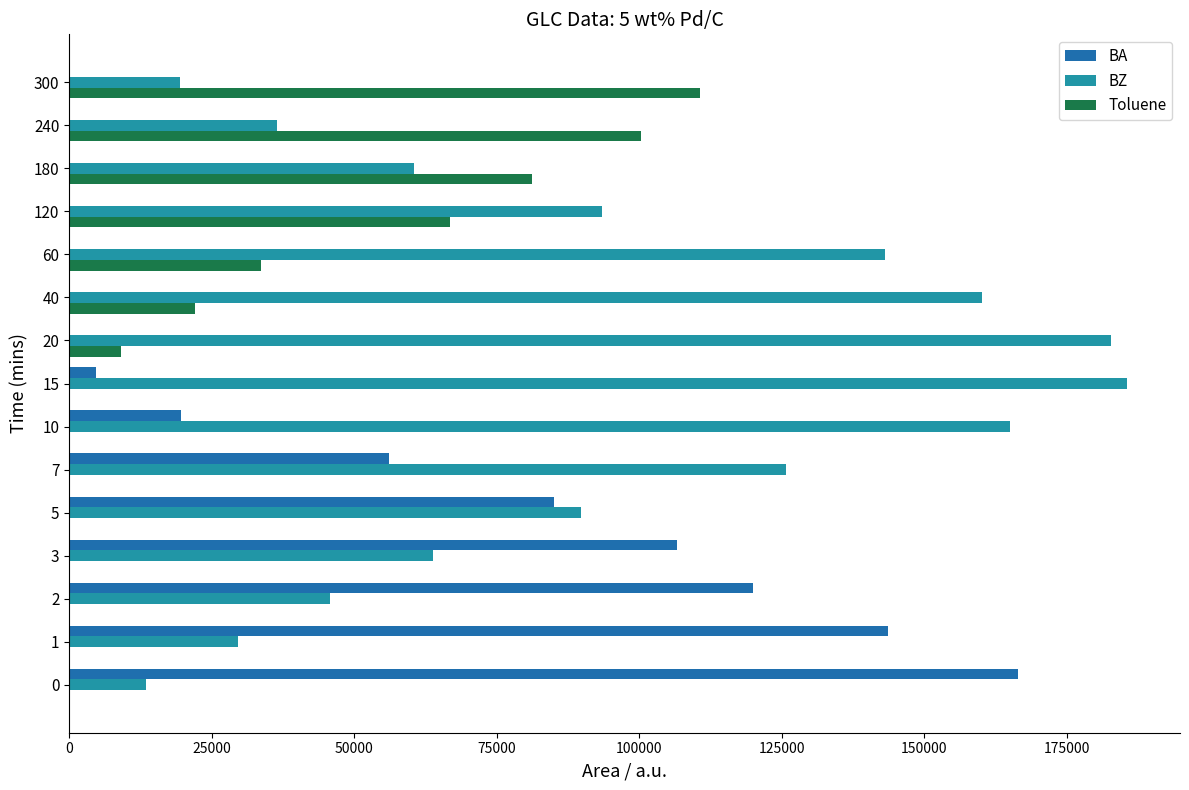

How many series are shown in this chart?

3